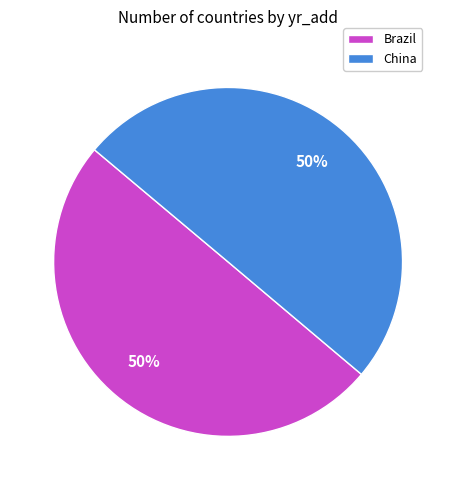

To the nearest percent, what is the average slice percentage?

50%